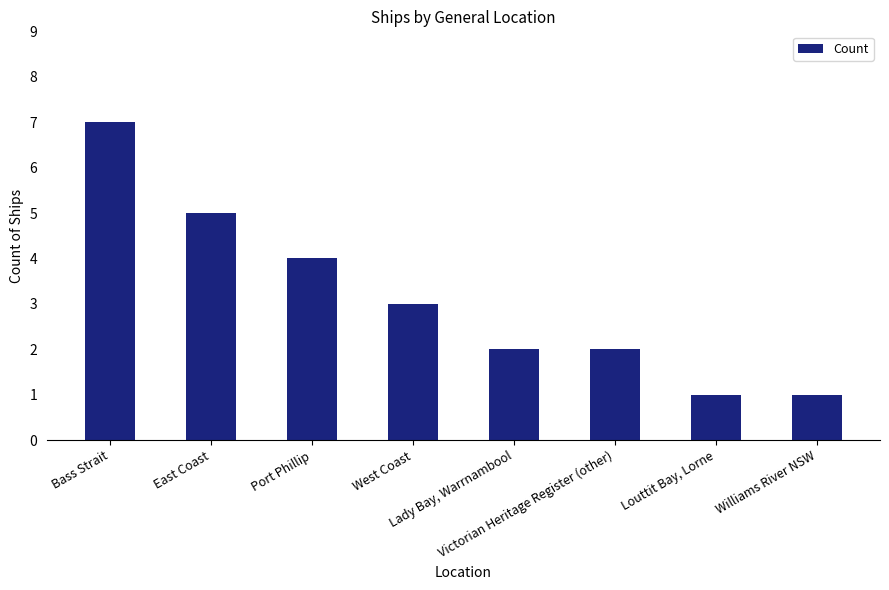

How many series are shown in this chart?

1